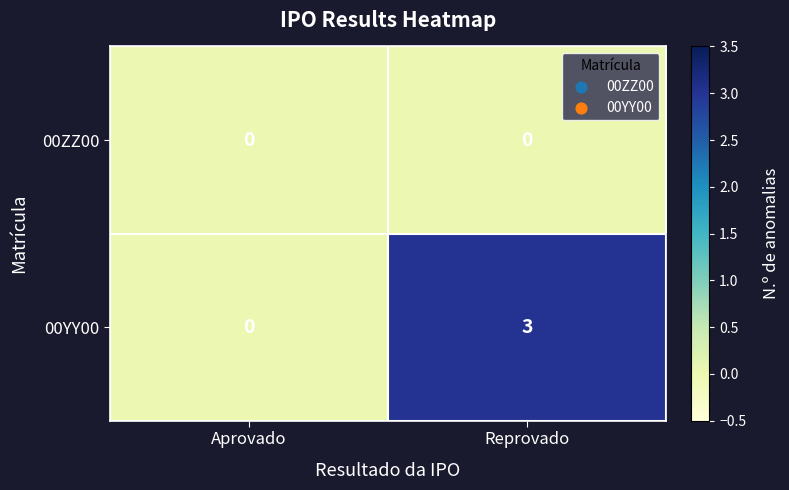

At Reprovado, list the series in order from smallest to largest.

00ZZ00, 00YY00